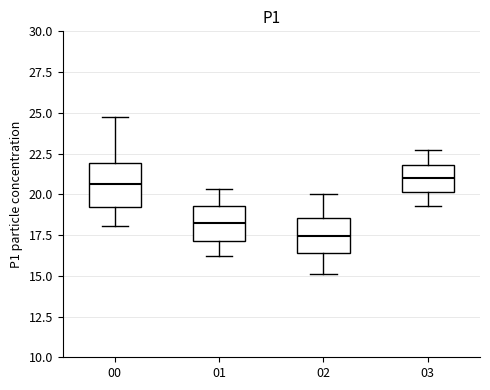

Where does the lower whisker of the box at x = 02 end on the y-axis? The values are not printed on the chart, so give them approximately, as read against the axis.

15.0